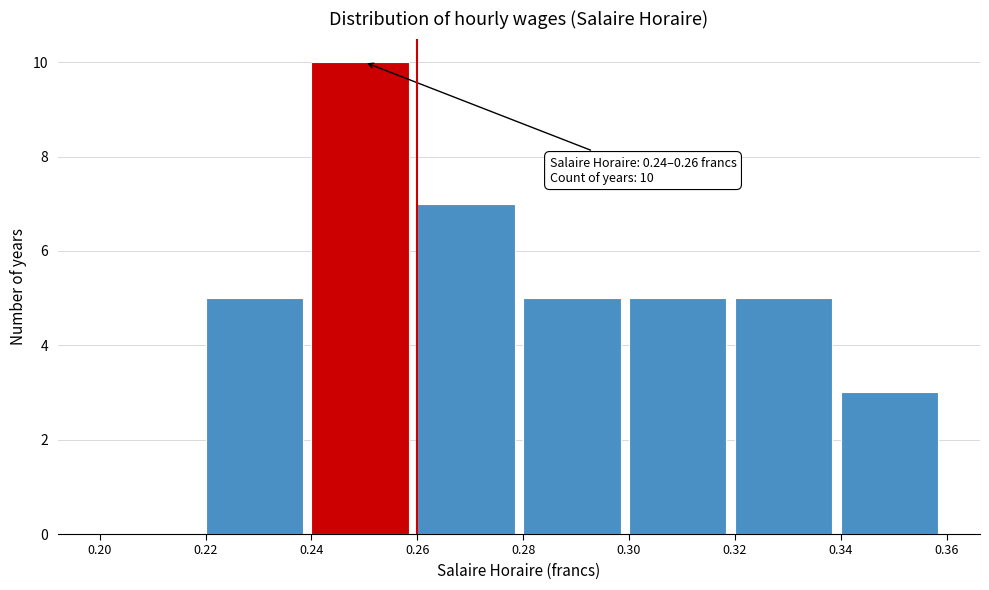

Which range on the x-axis has the tallest bar?

0.24 to 0.26